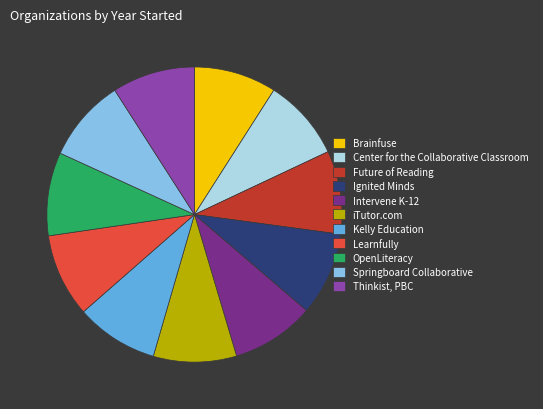

True or false: OpenLiteracy accounts for 3% of the total.

False